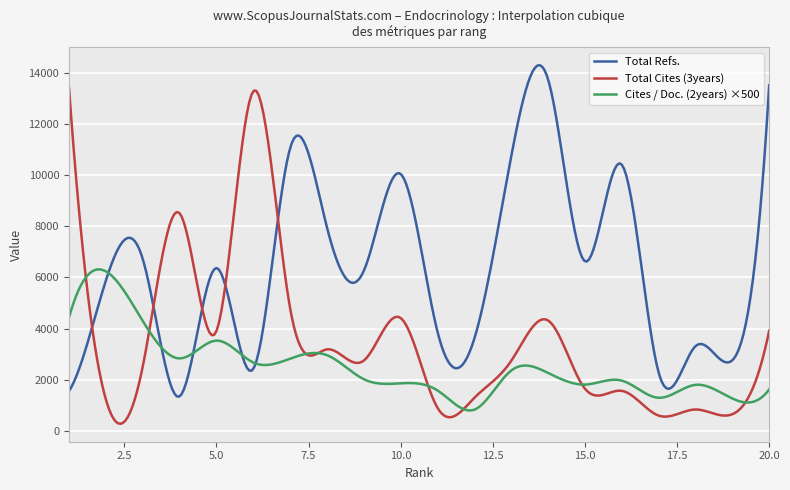

What is the maximum value for Total Cites (3years)?

13402.0